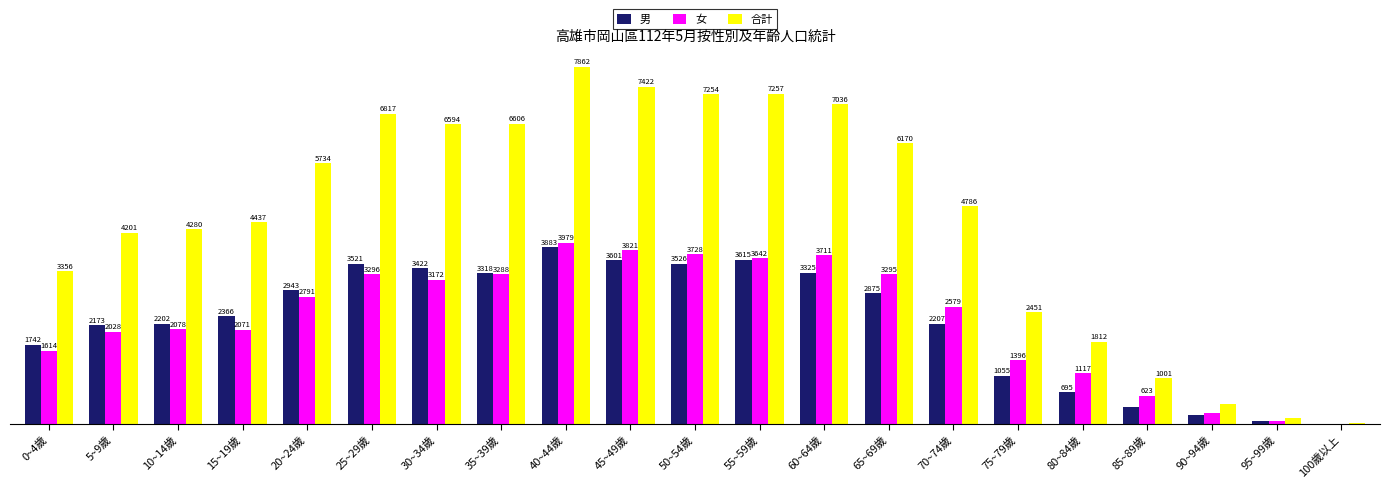

At which category is the sum across all series the highest?

40~44歲